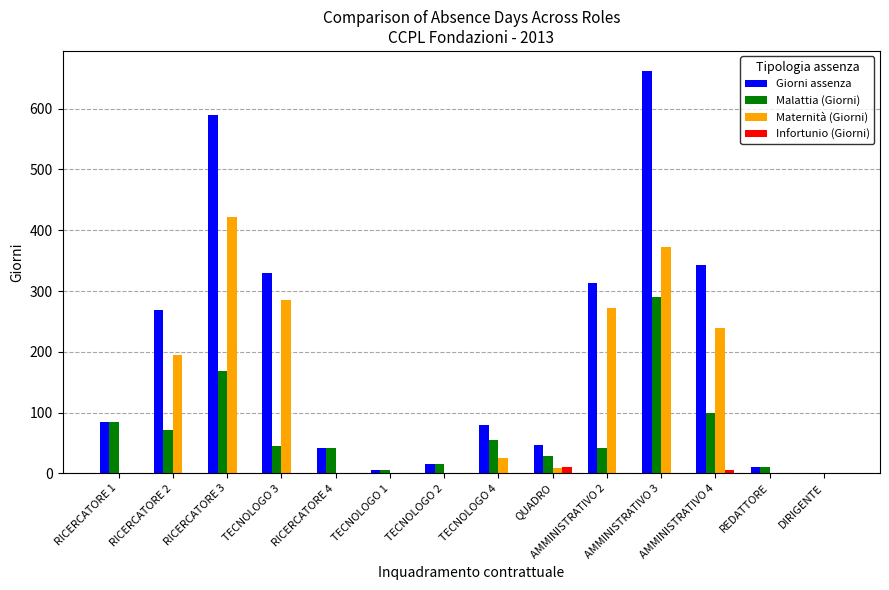

Which series has the largest total across all categories?

Giorni assenza